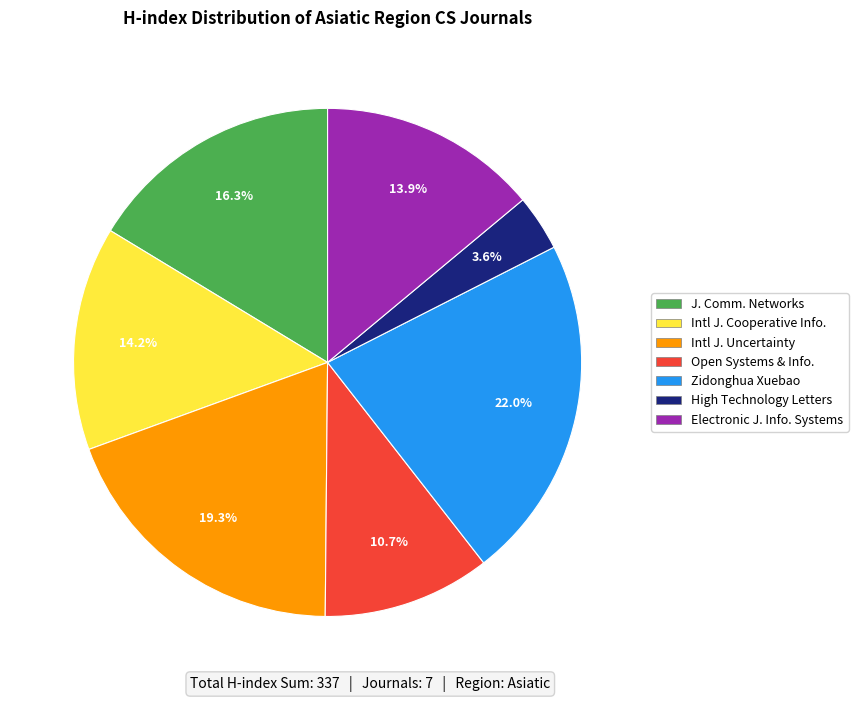

Which has a higher value, Open Systems & Info. or Zidonghua Xuebao?

Zidonghua Xuebao